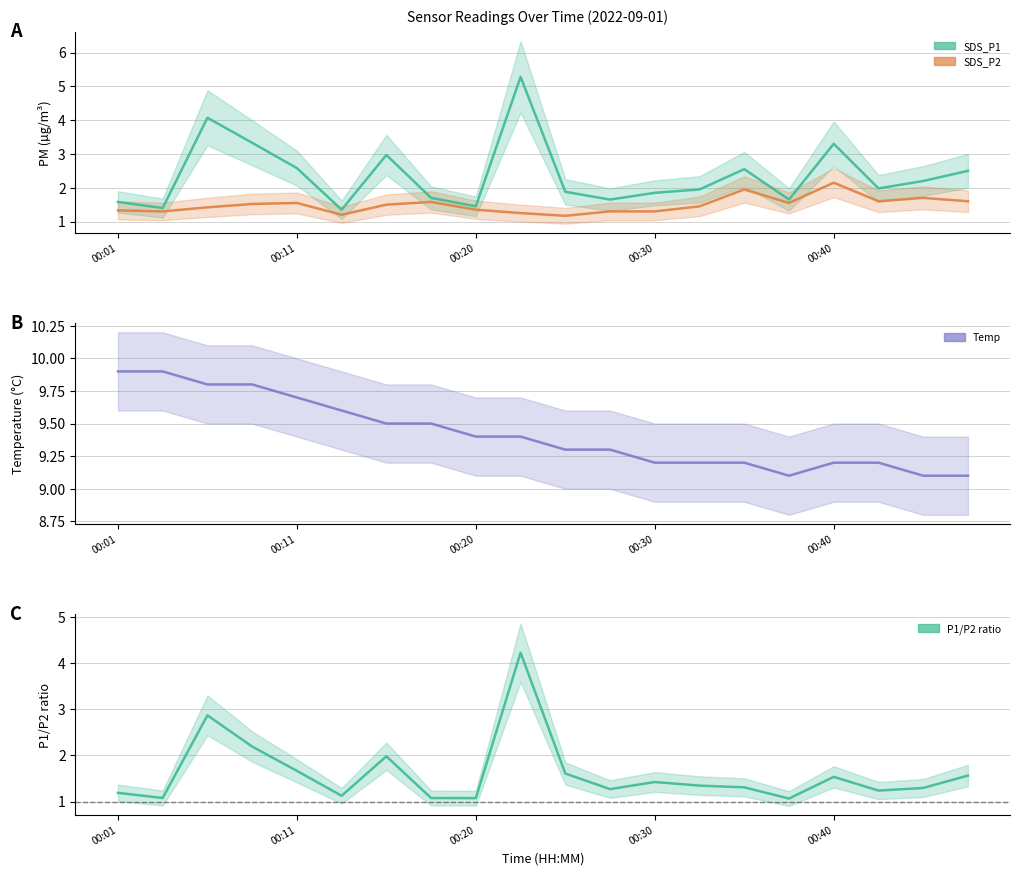

How many lines are shown in the chart?

4